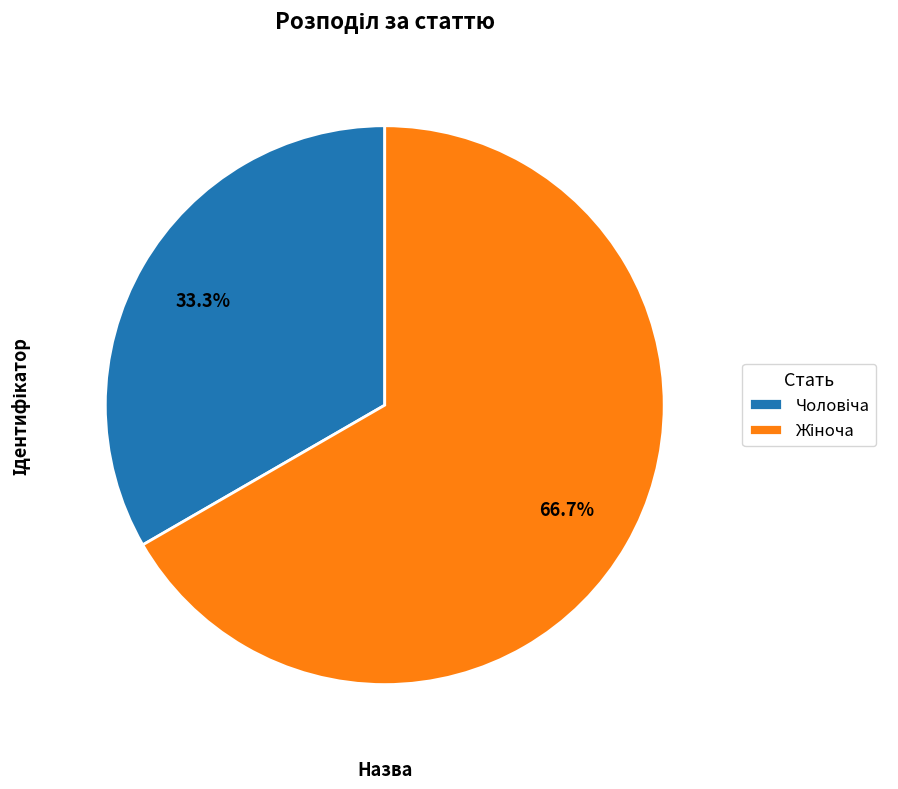

Is there a majority slice in this chart?

Yes